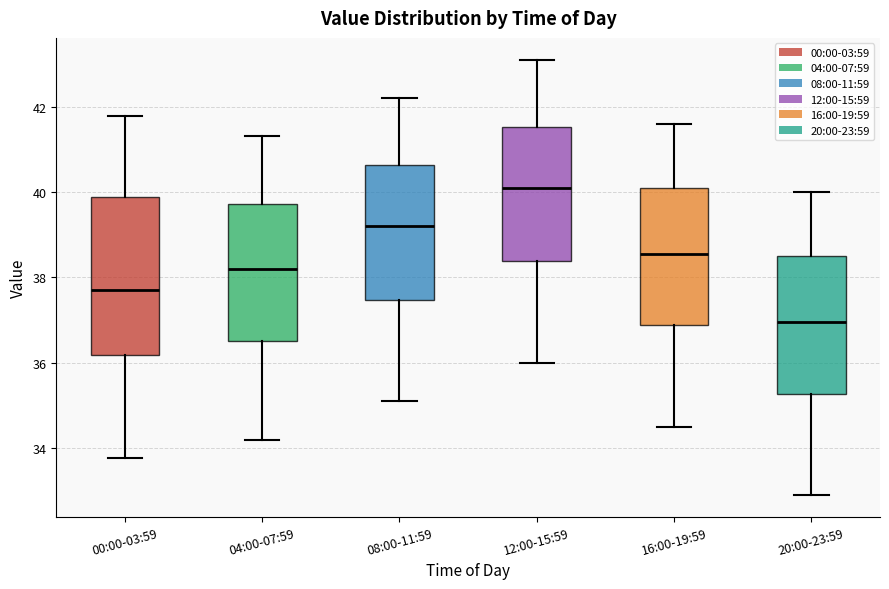

Which box is the tallest, from its lower edge to its upper edge?

00:00-03:59